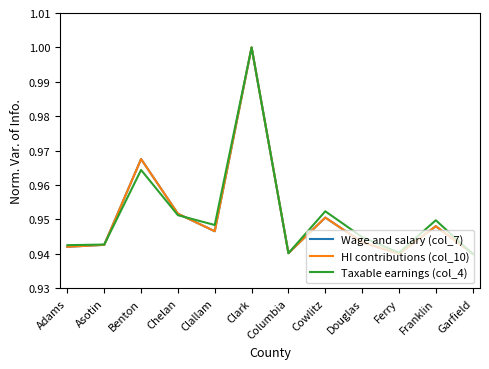

Which series changed the most between Asotin and Douglas?

Taxable earnings (col_4)